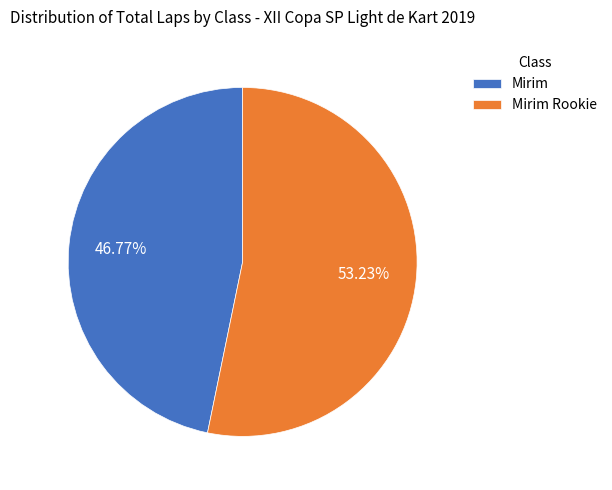

Between Mirim and Mirim Rookie, which is larger?

Mirim Rookie